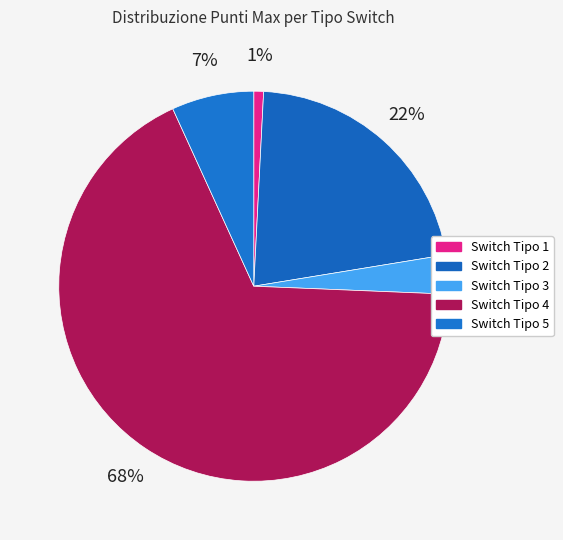

Which category has the biggest portion of the pie?

Switch Tipo 4